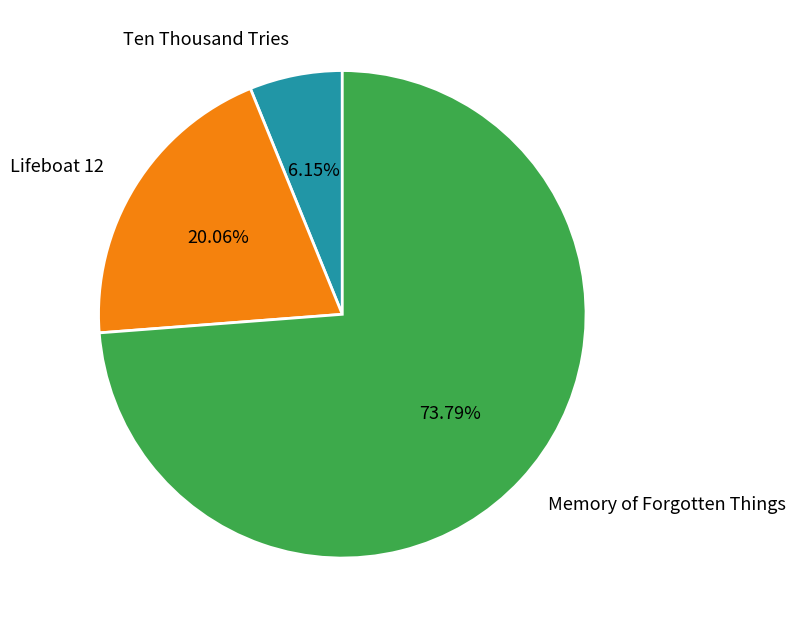

Is Ten Thousand Tries the majority of the pie?

No